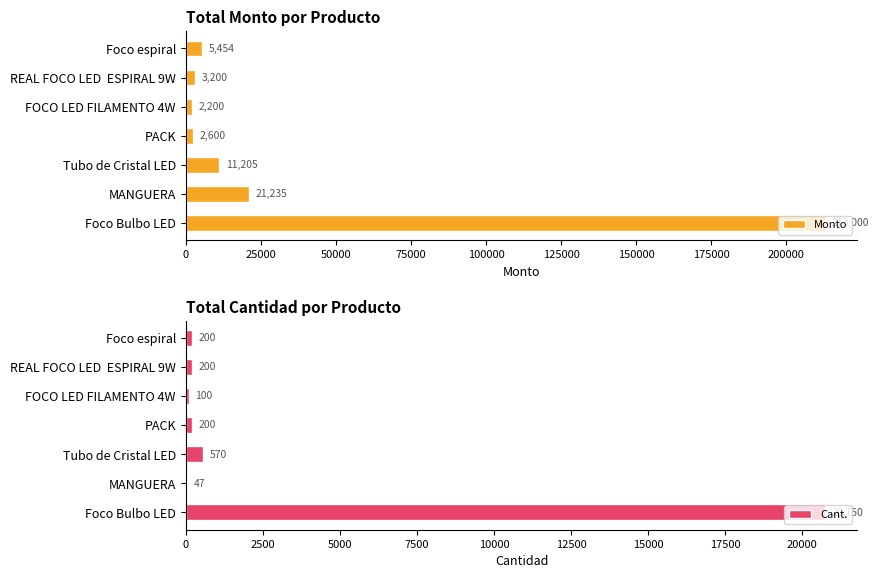

Which label corresponds to the smallest value in the chart?

25000